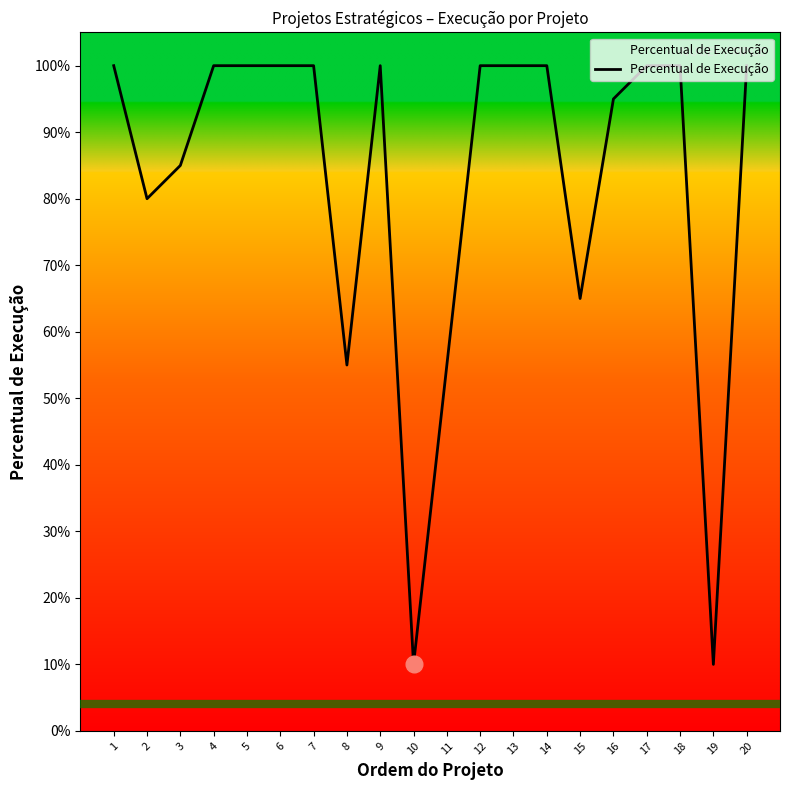

Does the chart have visible grid lines?

No